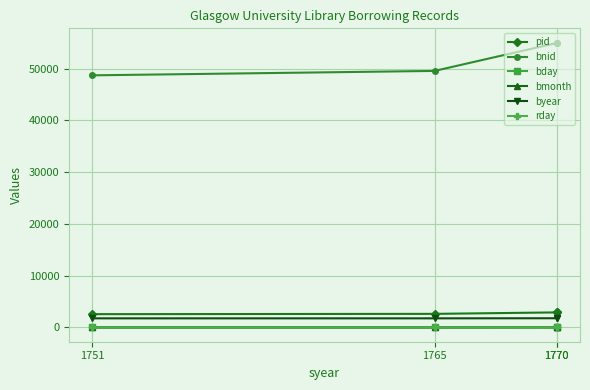

In bday, how many points are lower than both neighbors (excluding endpoints)?

1